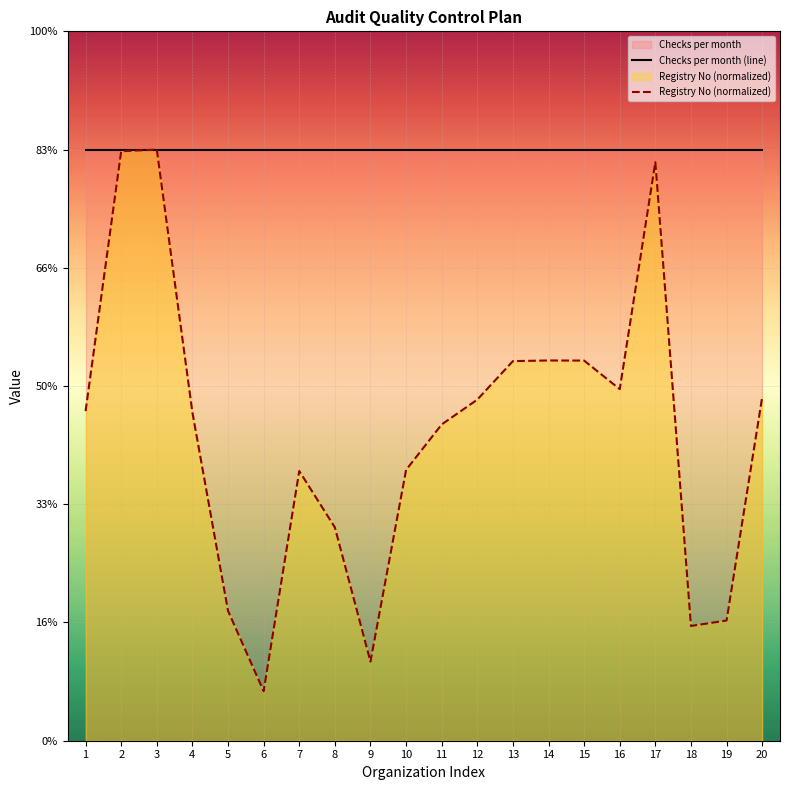

At which label is Registry No (normalized) closest to 13?

11